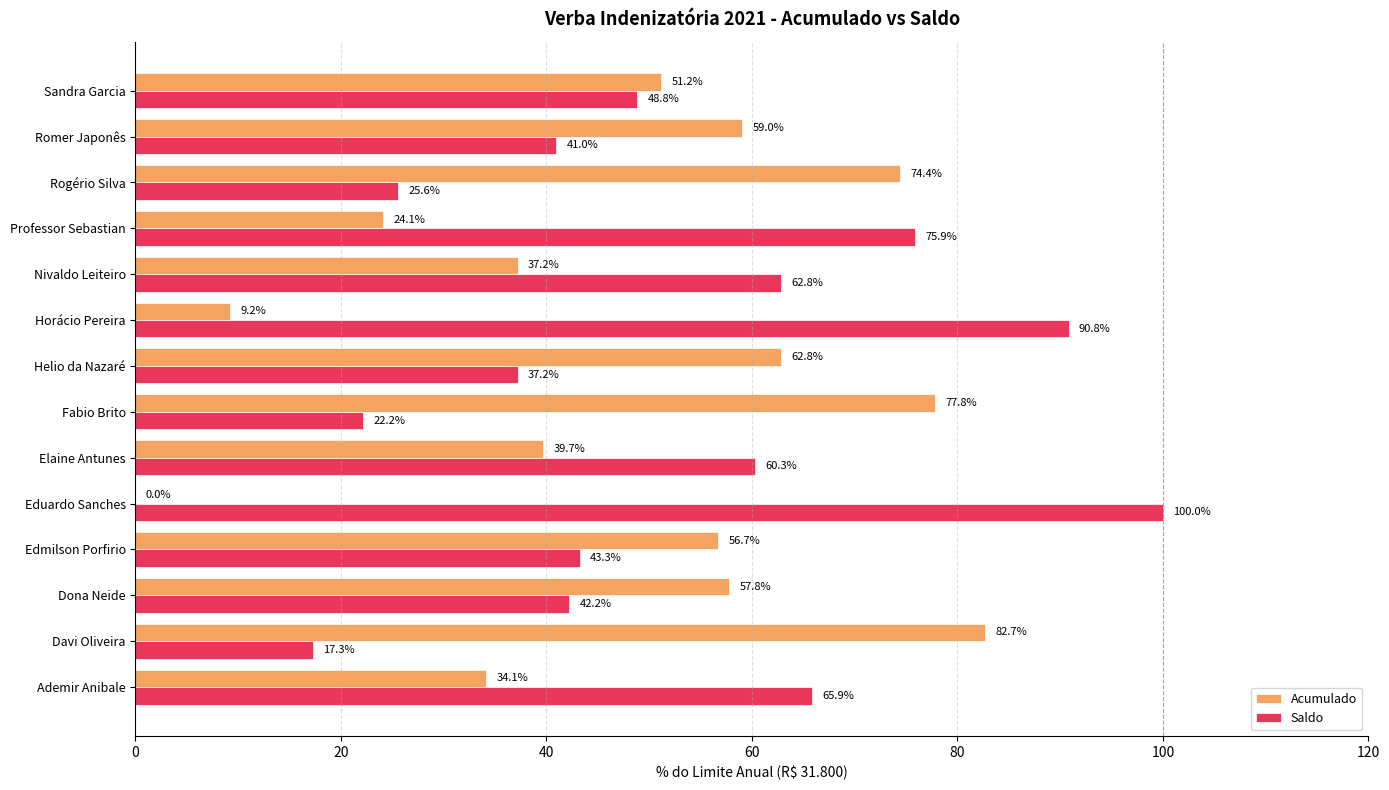

What is the sum of all Saldo values?

733.2